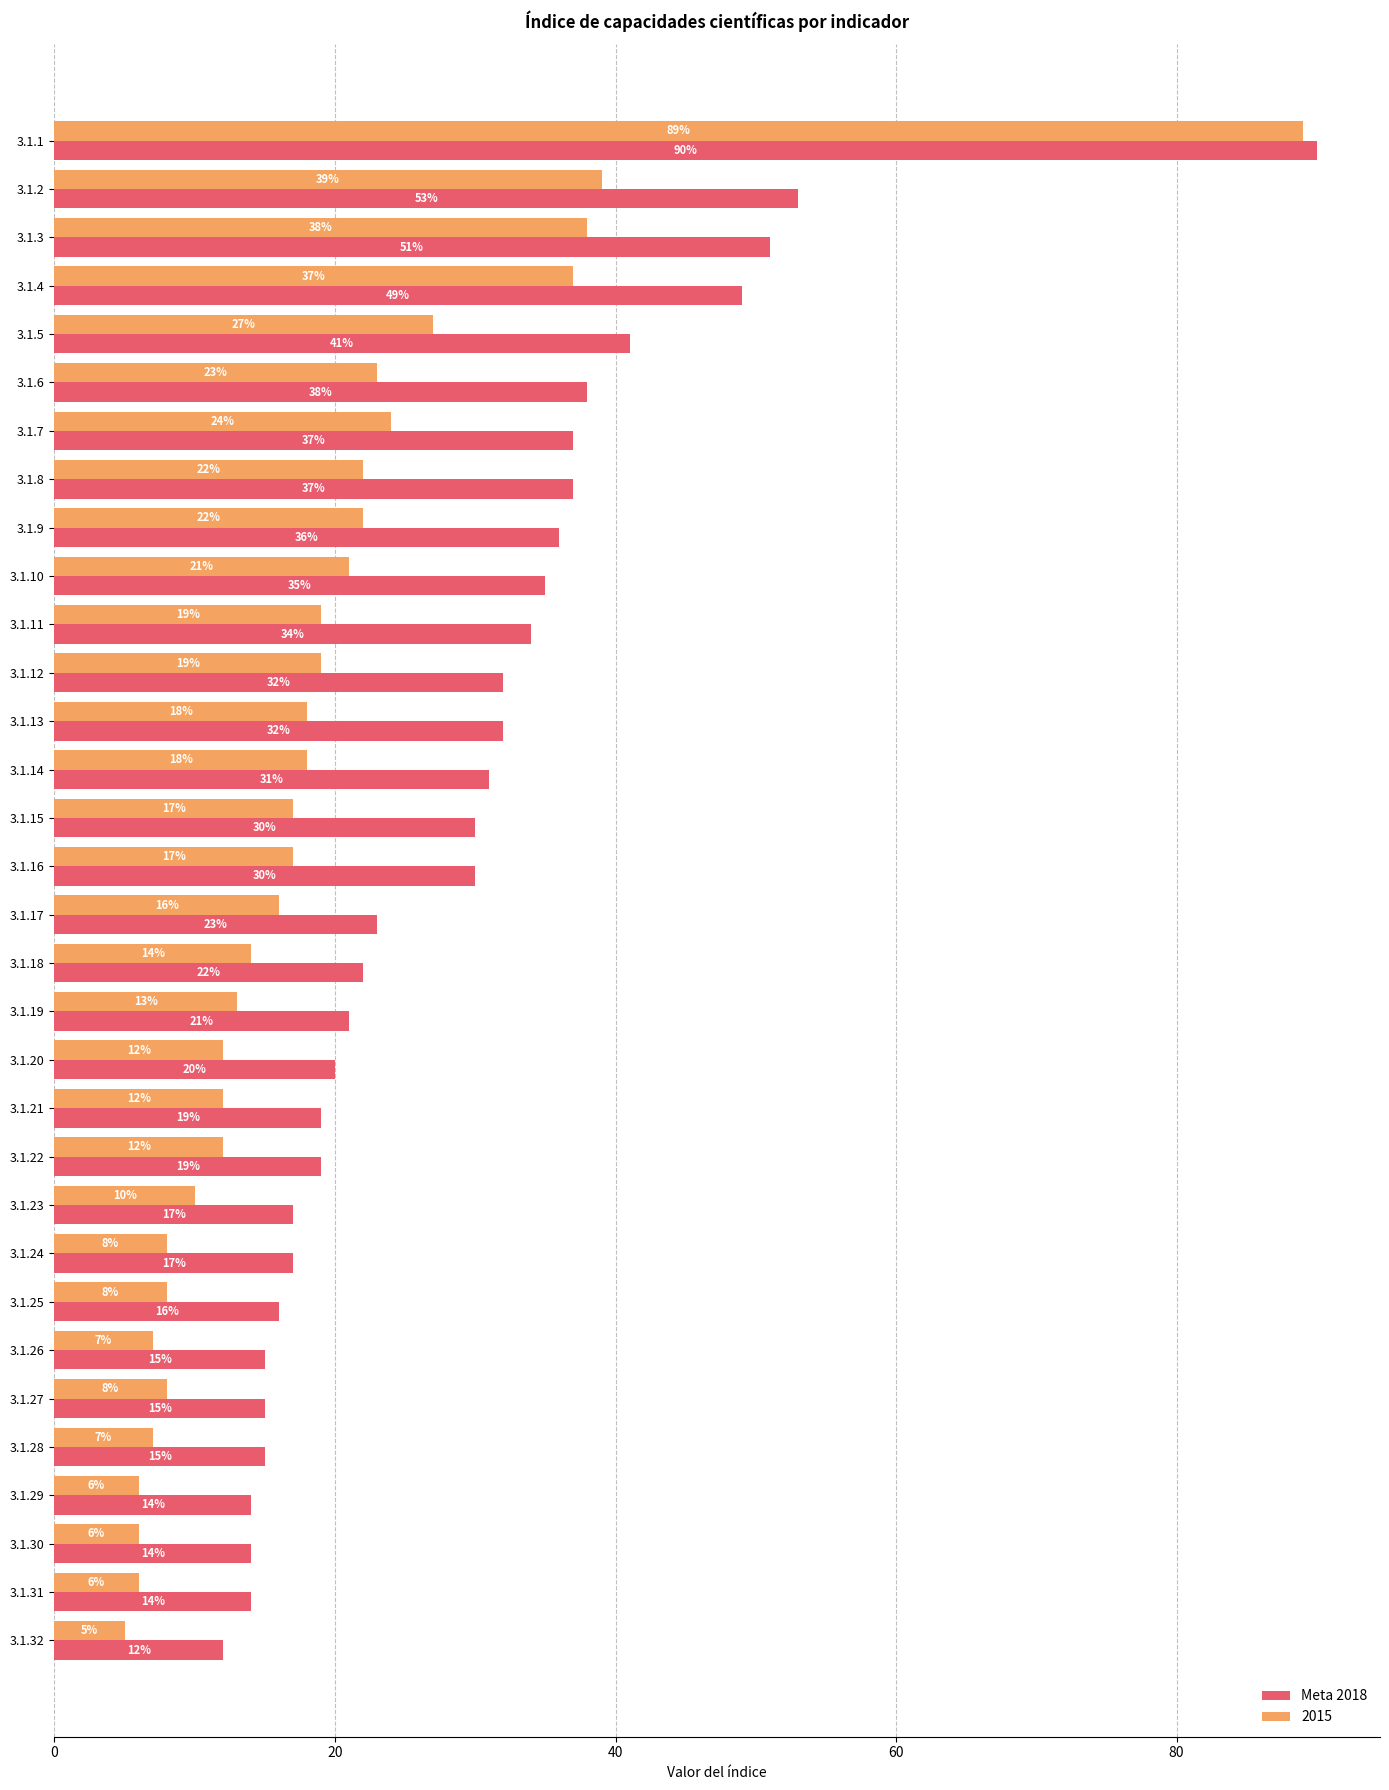

What is the difference between the highest and lowest values at 3.1.21?

7